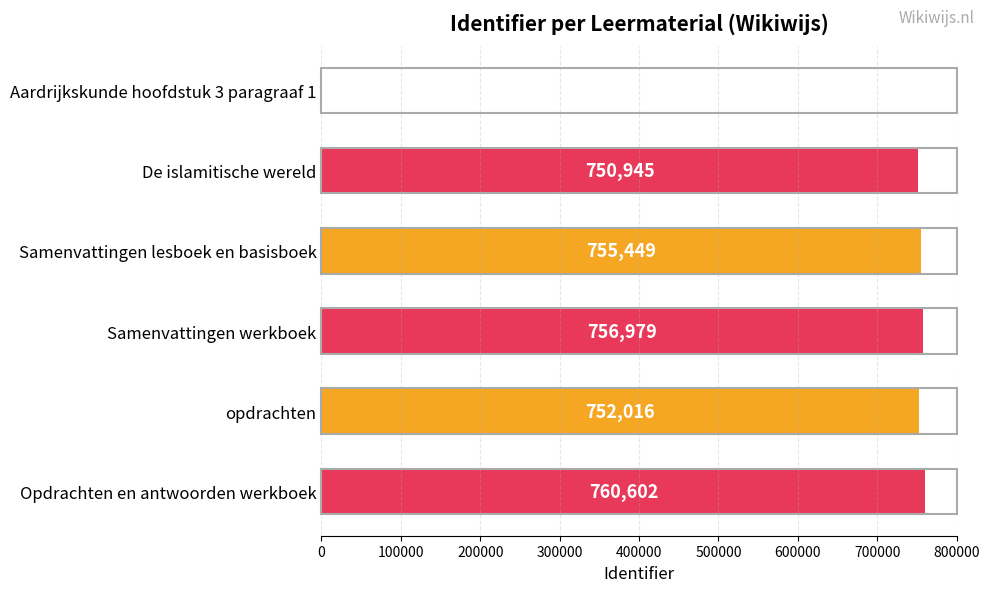

Is it true that the value at Opdrachten en antwoorden werkboek is 760602?

True